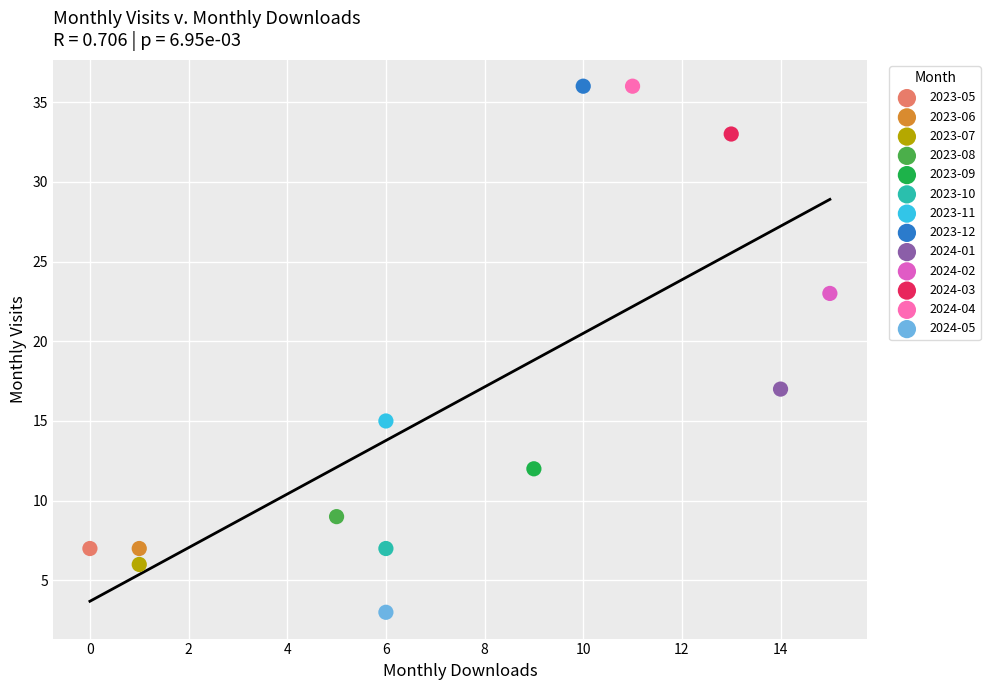

Which series reaches the minimum Y coordinate?

2024-05